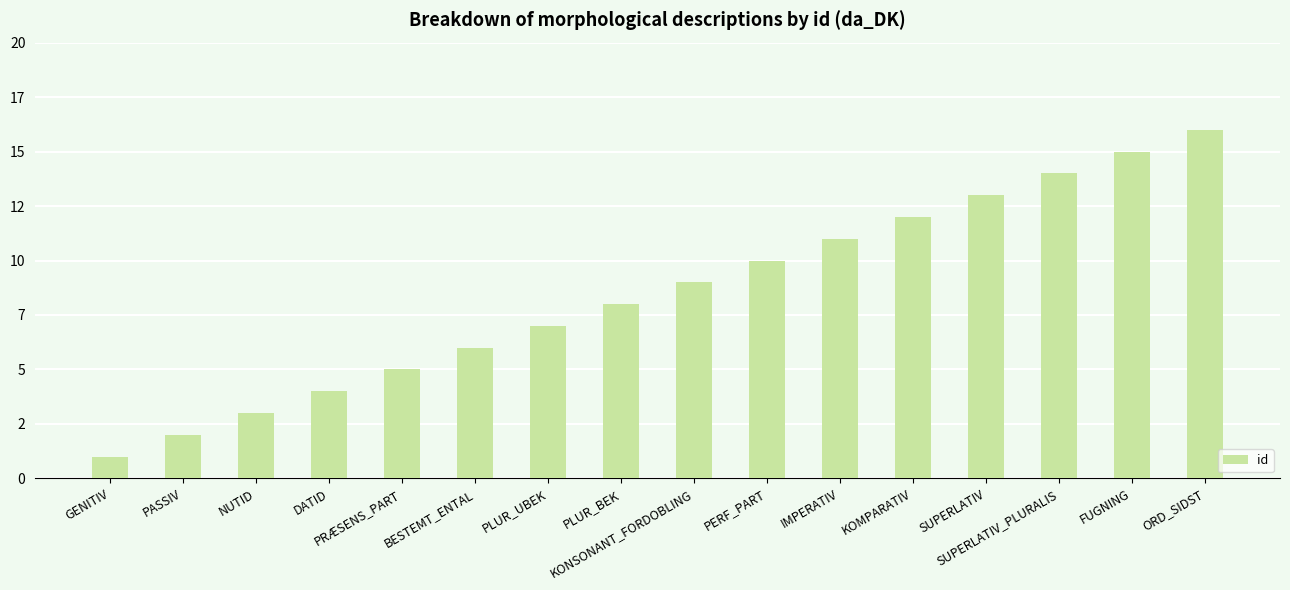

Are the bars horizontal?

No